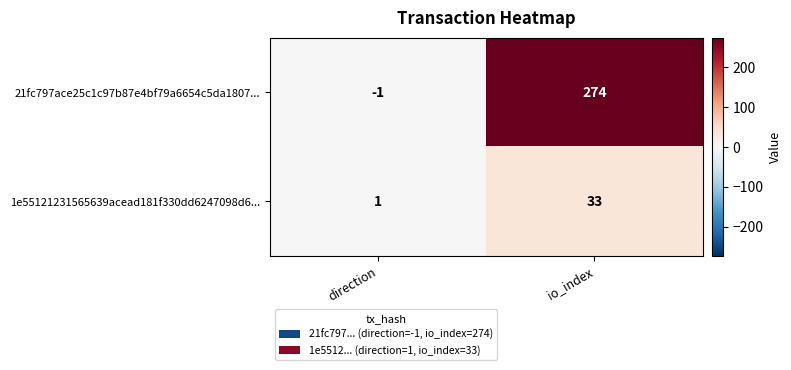

At how many categories does at least one series exceed 210?

1